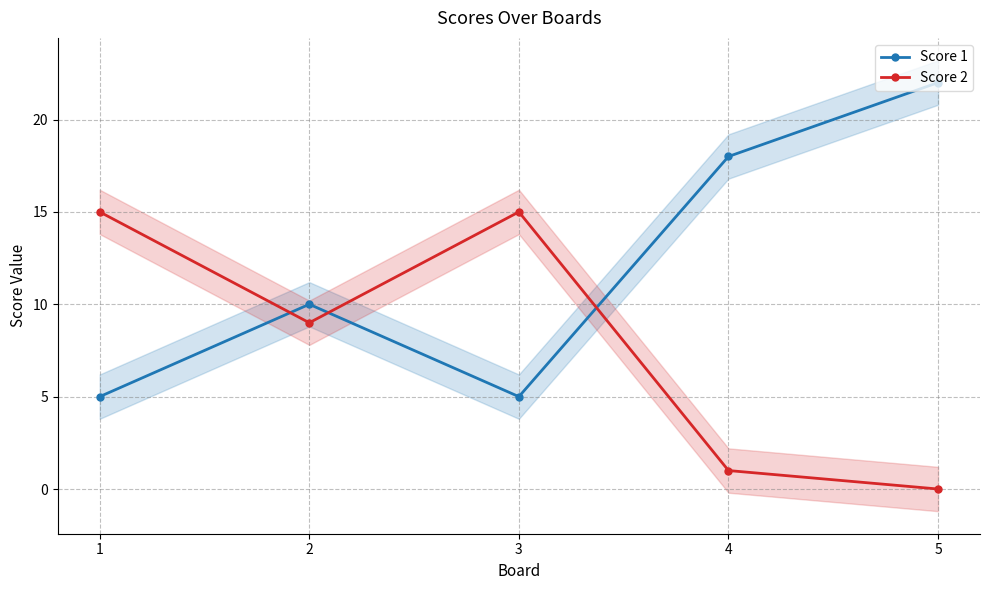

At which label does Score 2 reach its peak?

1